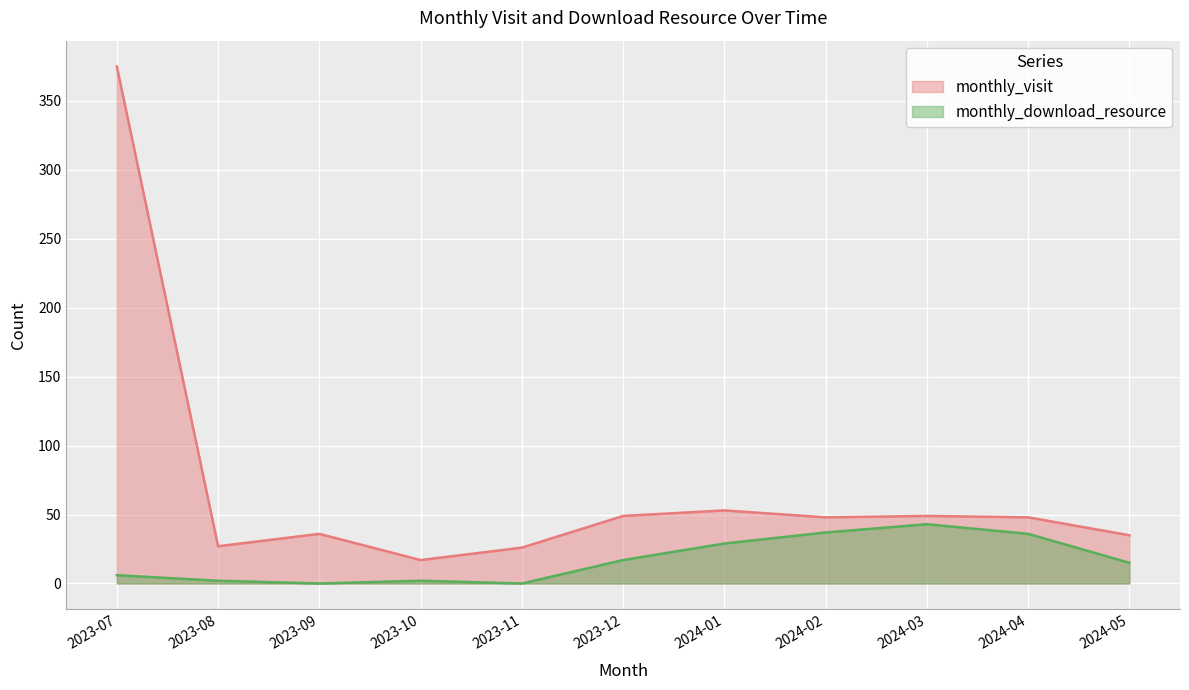

What is the sum of all monthly_download_resource (line) values?

187